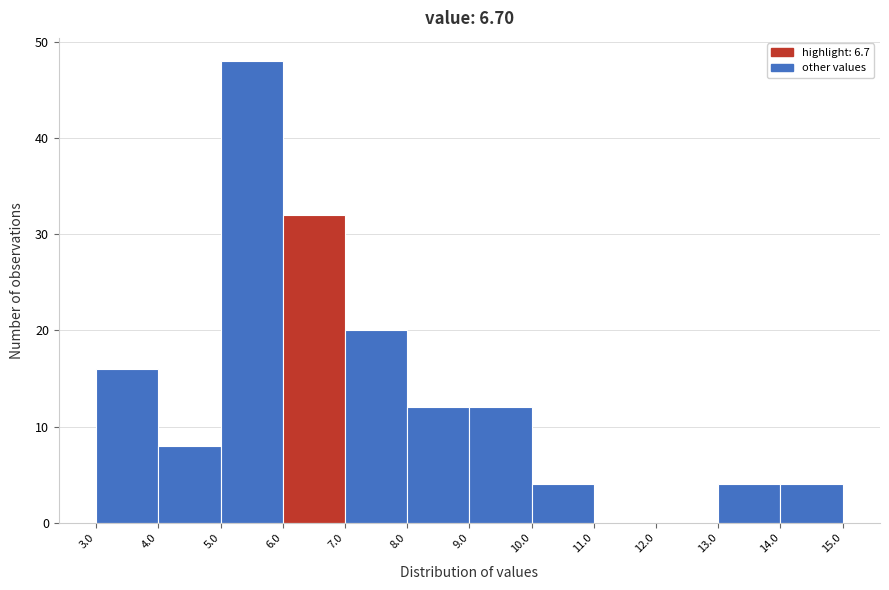

Over which range of the x-axis is the bar tallest?

5.0 to 6.0